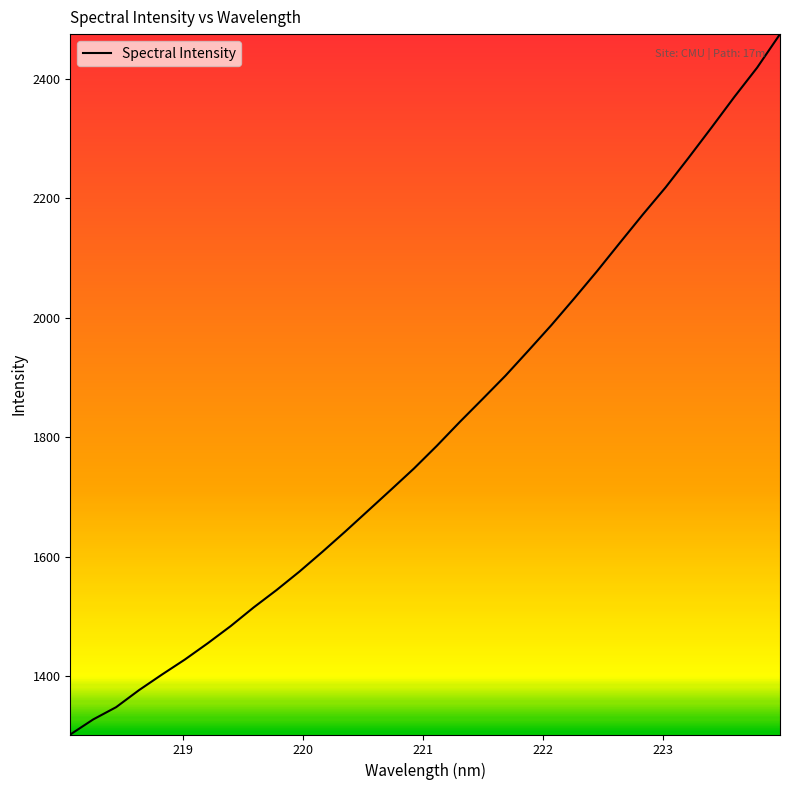

Does the chart have visible grid lines?

No